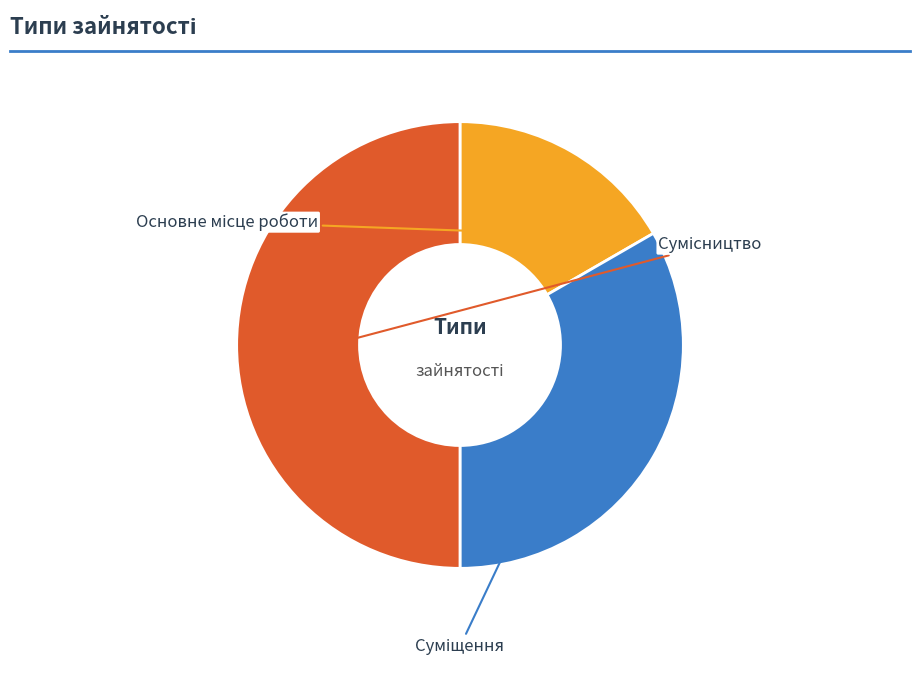

Does Основне місце роботи account for over 50% of the chart?

No